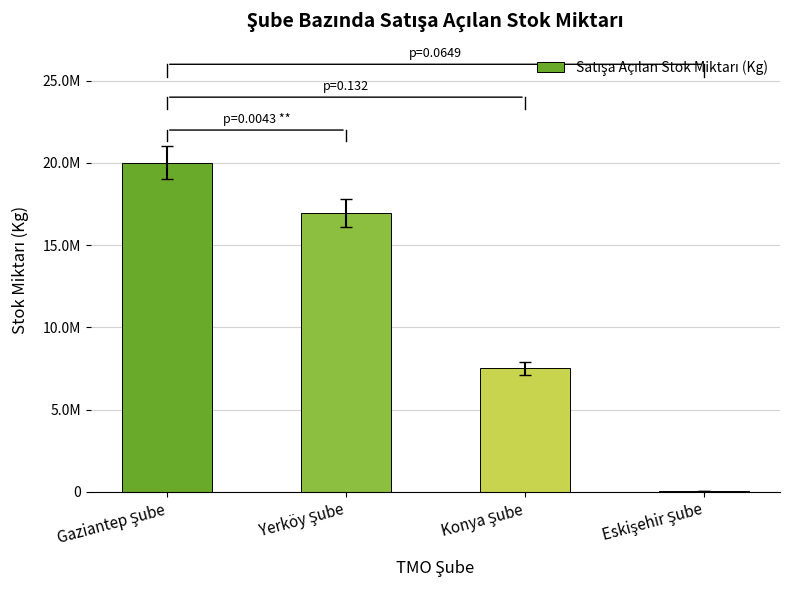

Are the bars horizontal?

No